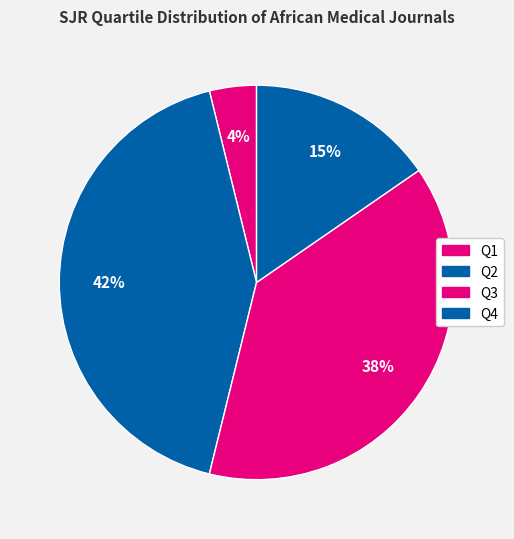

Which has a higher value, Q2 or Q4?

Q2